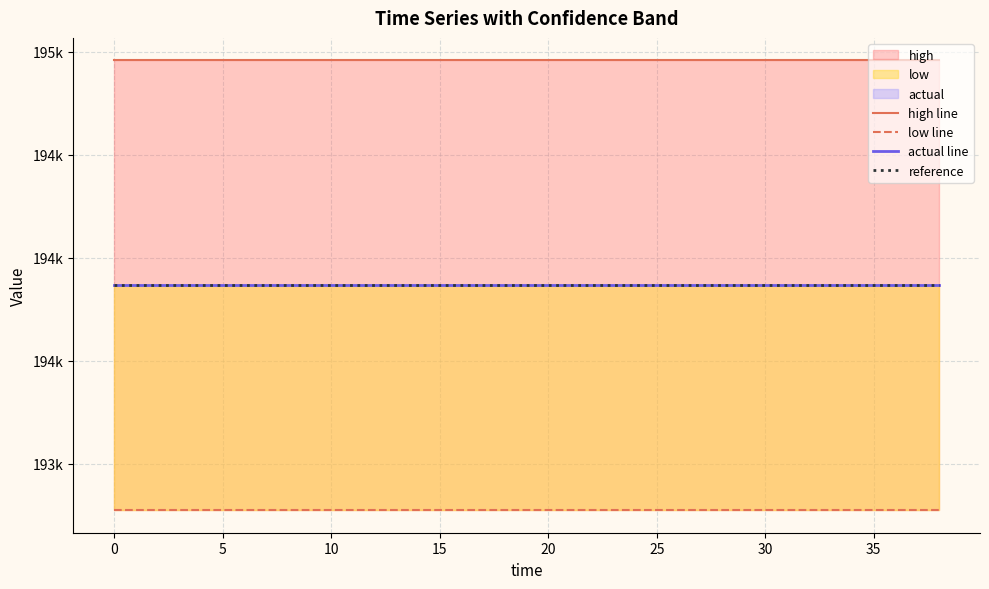

What is the label of the 16th point from the left?

30